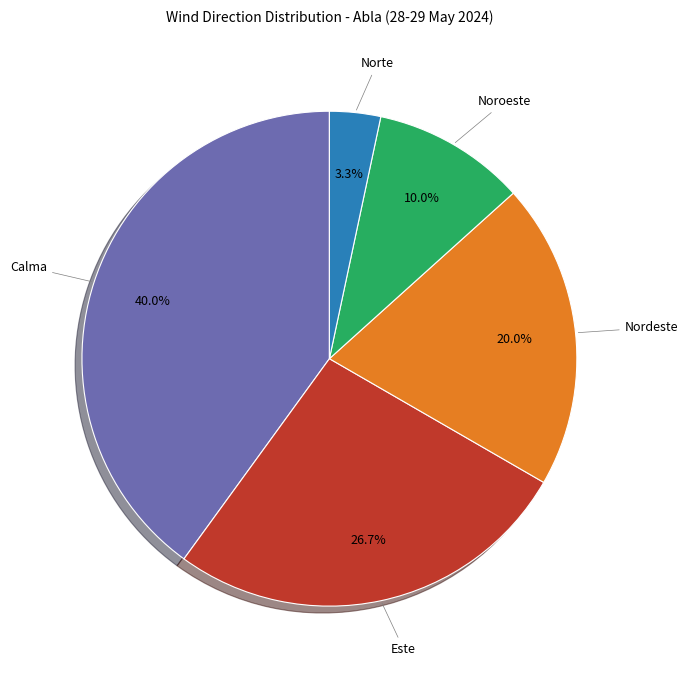

Does any single category account for the majority?

No